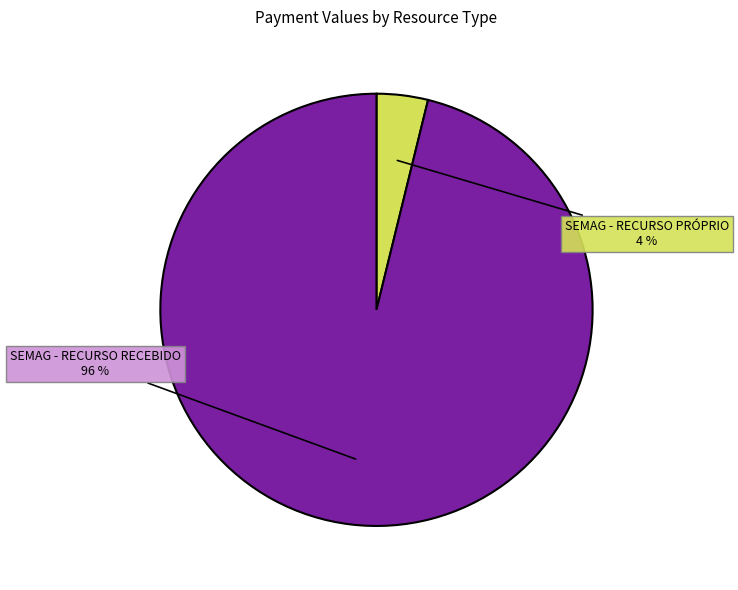

To the nearest percent, what is the average slice percentage?

50%